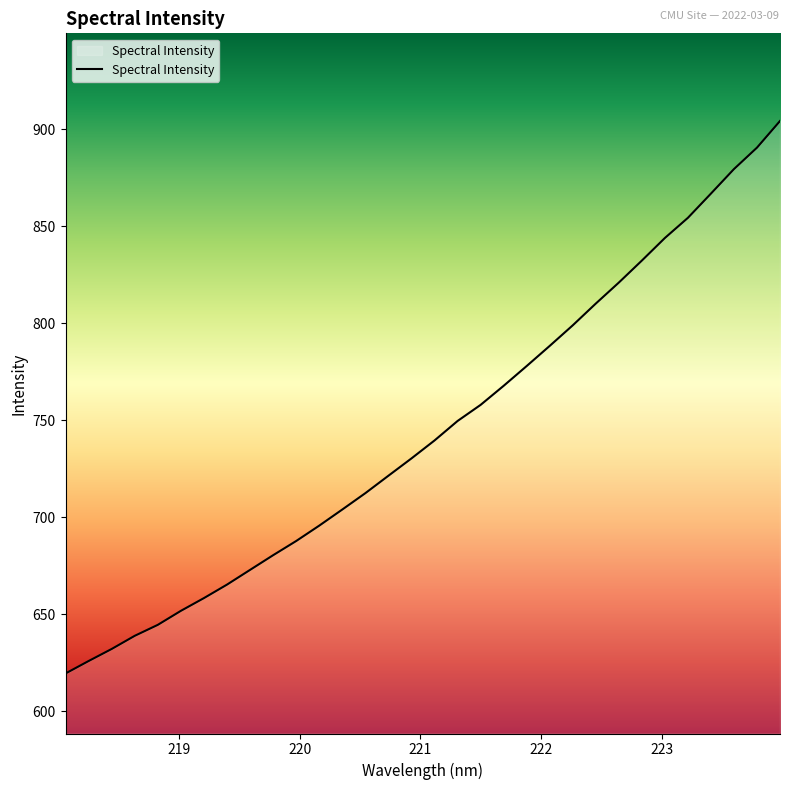

What is the greatest value displayed?

904.4